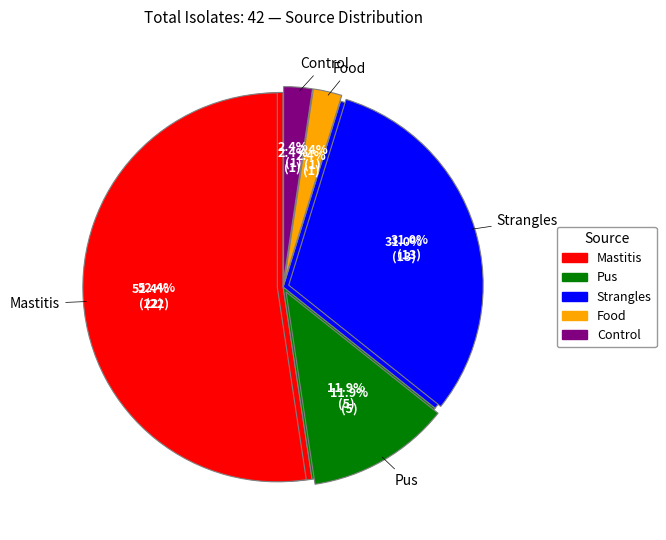

Rank the categories by value from lowest to highest.

Food, Pus, Other, Strangles, Mastitis